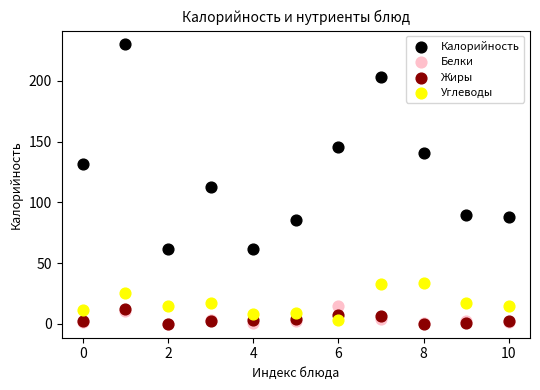

What are all the series names shown in the legend?

Калорийность, Белки, Жиры, Углеводы